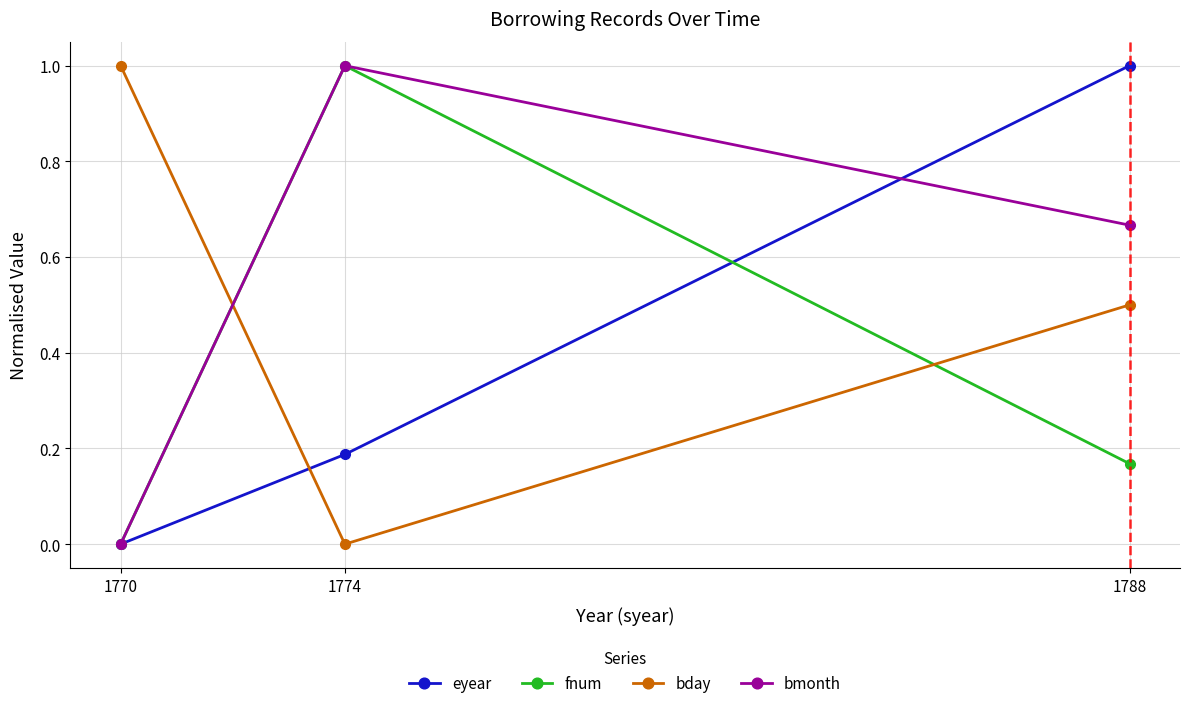

How many data points in eyear are above 0?

2